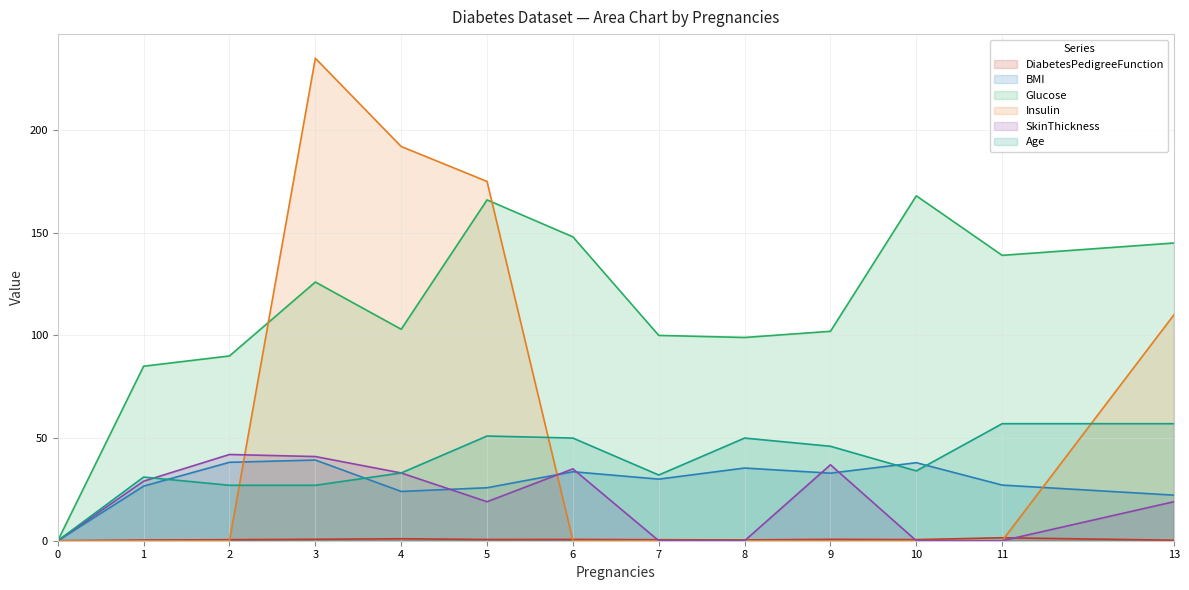

List the labels in order of Glucose value, smallest first.

0, 1, 2, 8, 7, 9, 4, 3, 11, 13, 6, 5, 10